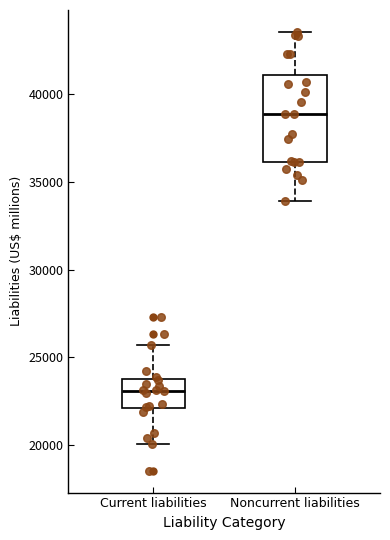

Which box's median line is the highest?

Noncurrent liabilities